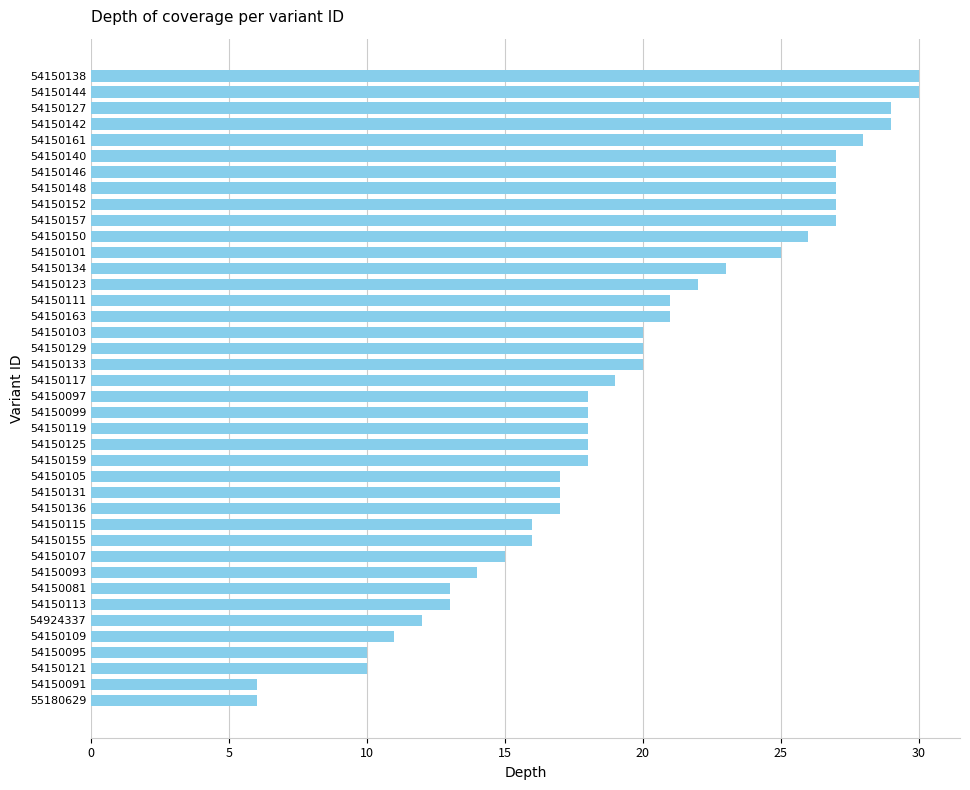

Is it true that the value at 54150138 is 16?

False